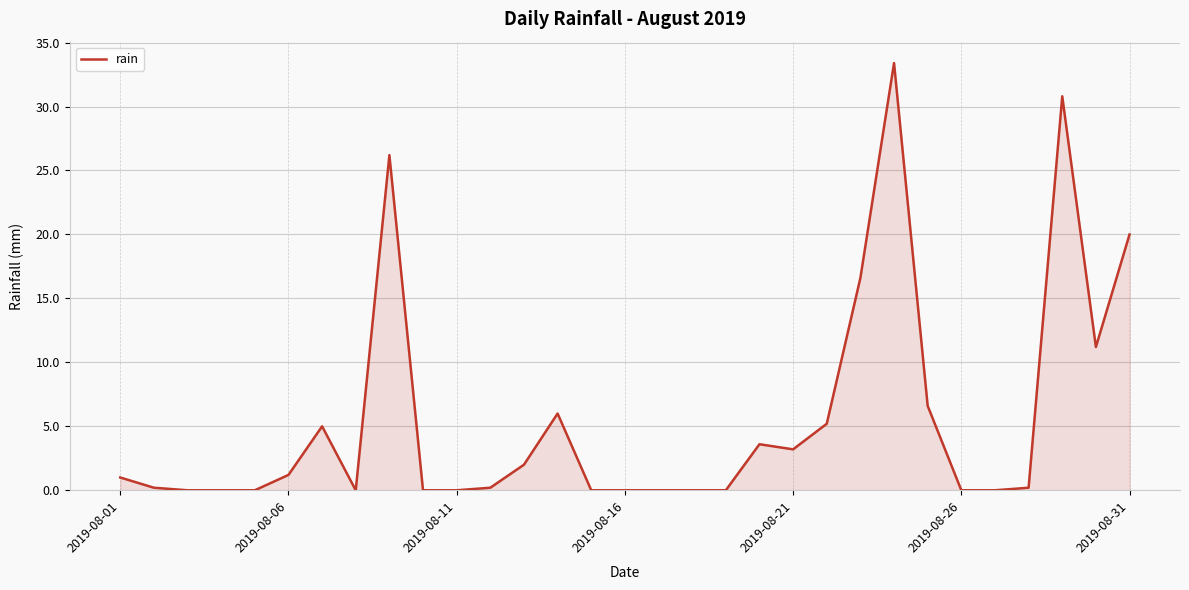

How many lines are shown in the chart?

1